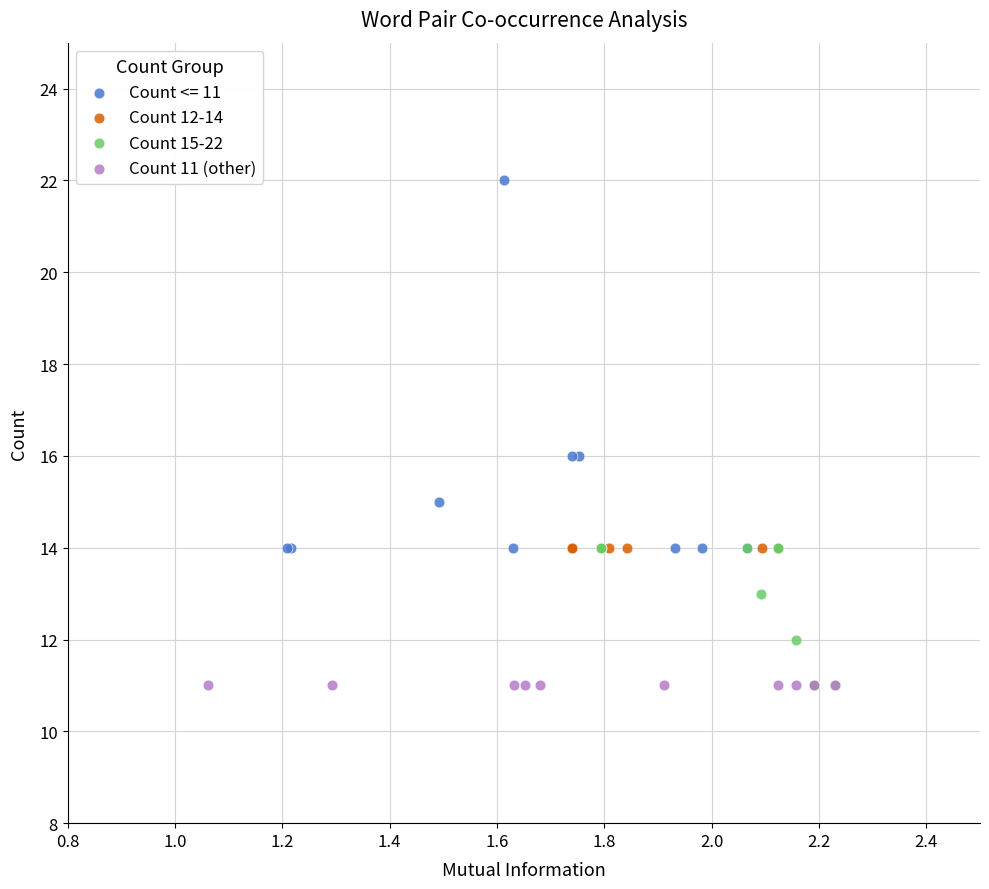

Which series contains the highest Y value?

Count <= 11